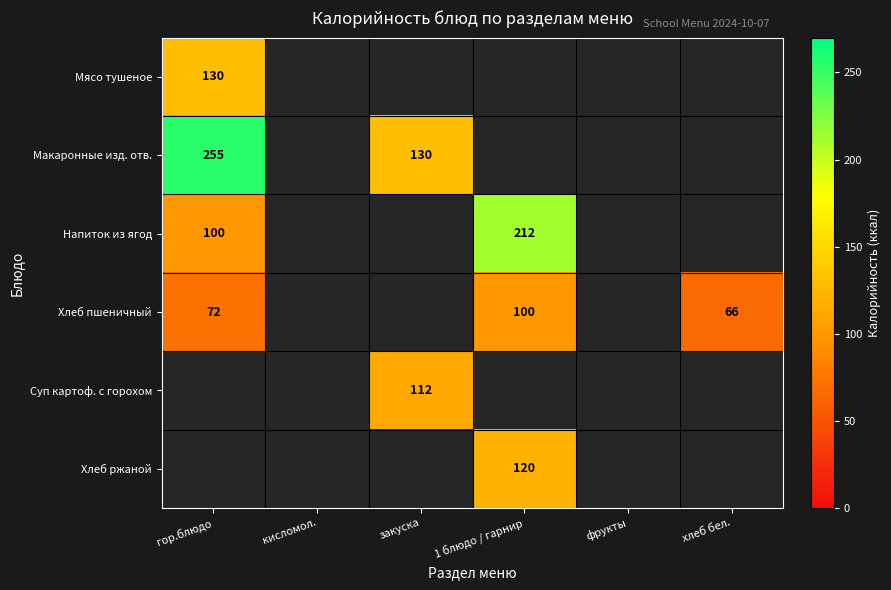

The Напиток из ягод series shows 100 at гор.блюдо. True or false?

True